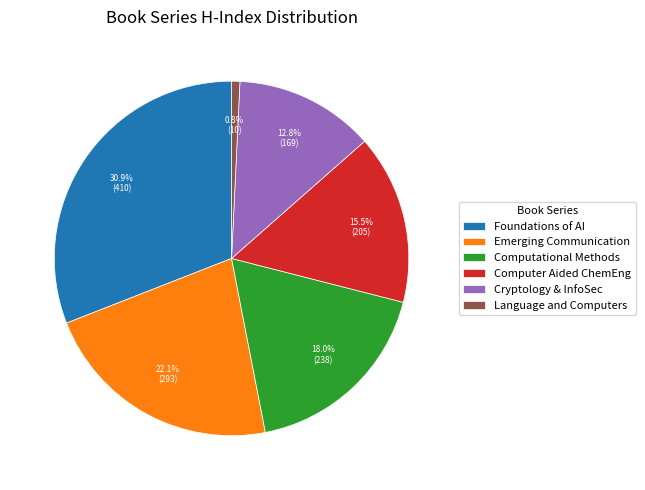

To the nearest percent, what is the difference between the largest and smallest slice percentages?

30%